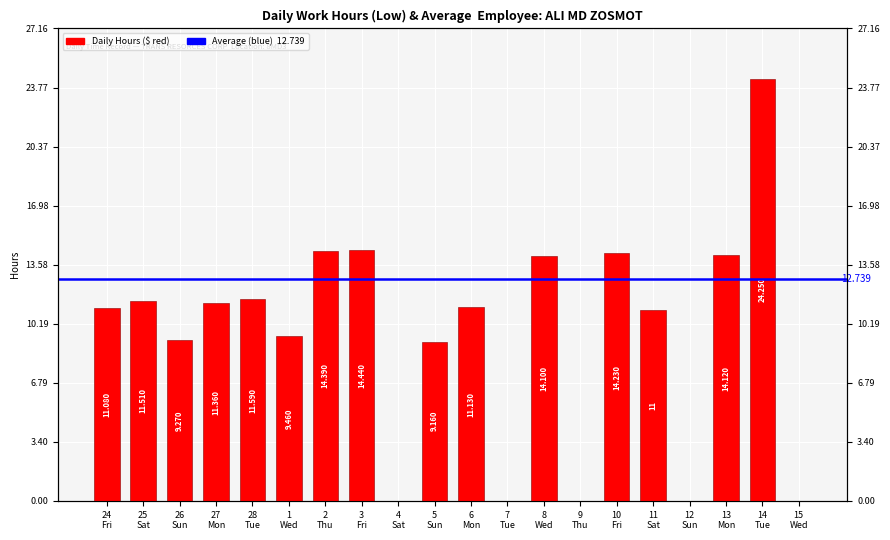

What is the difference between the values at 15 Wed and 24 Fri?

11.1